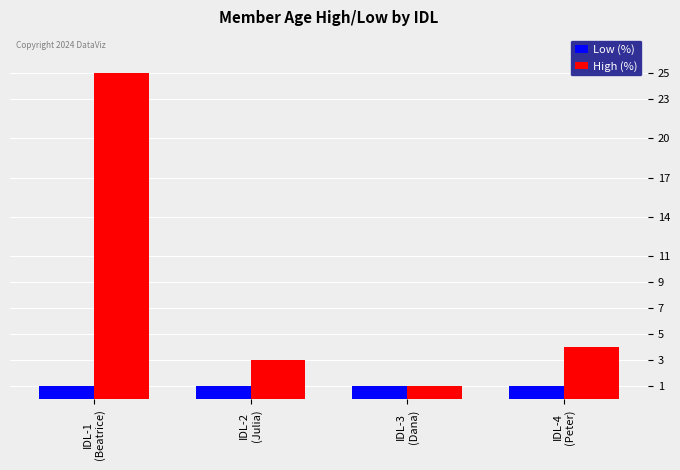

What is the sum of the Low (%) values at IDL-4
(Peter) and IDL-1
(Beatrice)?

2